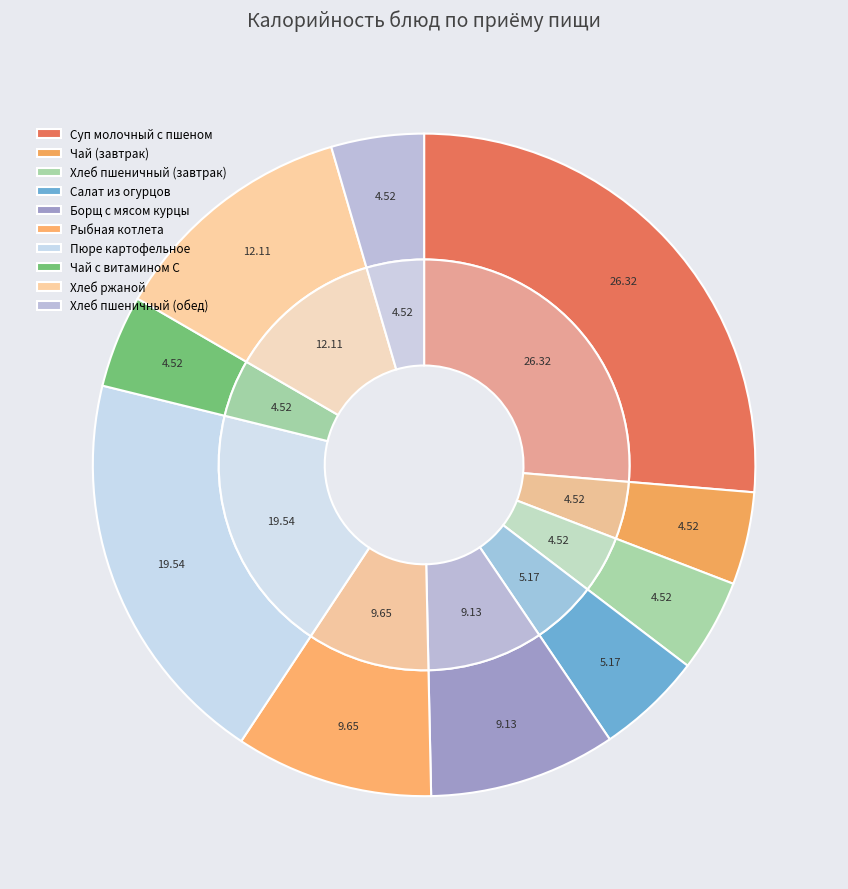

What is the change in value from Суп молочный с пшеном to Чай (завтрак)?

-202.5